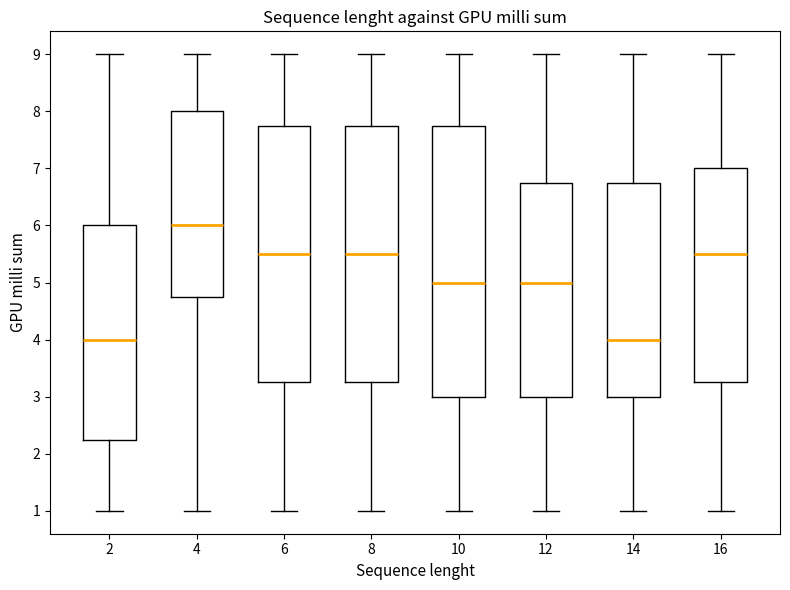

Where is the lower edge of the box at x = 10 on the y-axis? The values are not printed on the chart, so give them approximately, as read against the axis.

3.0